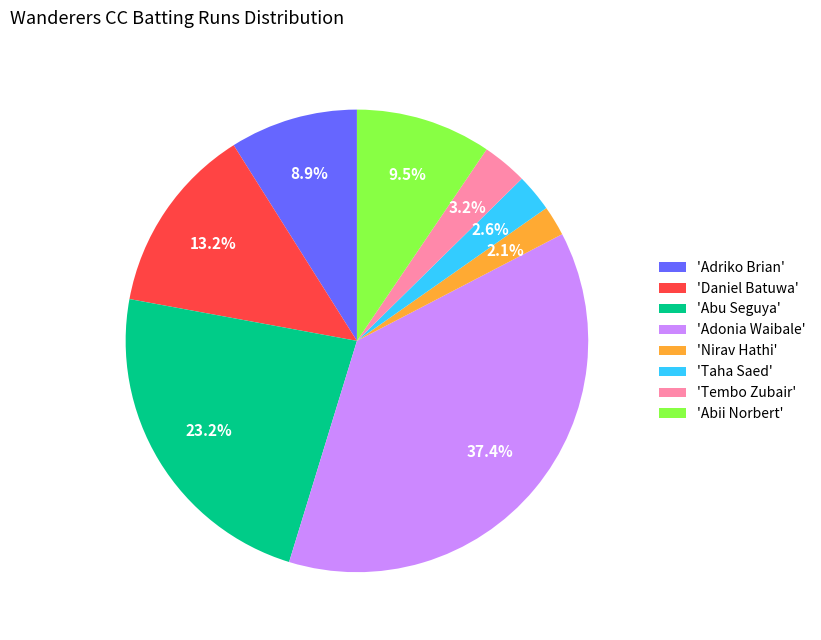

To the nearest percent, what is the average slice percentage?

12%